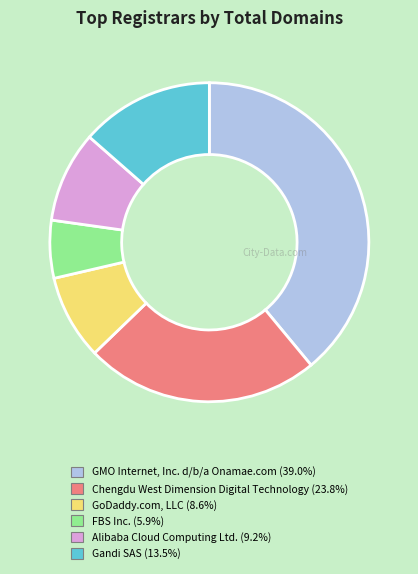

Rank the categories by value from lowest to highest.

FBS Inc., GoDaddy.com, LLC, Alibaba Cloud Computing Ltd., Gandi SAS, Chengdu West Dimension Digital Technology, GMO Internet, Inc. d/b/a Onamae.com